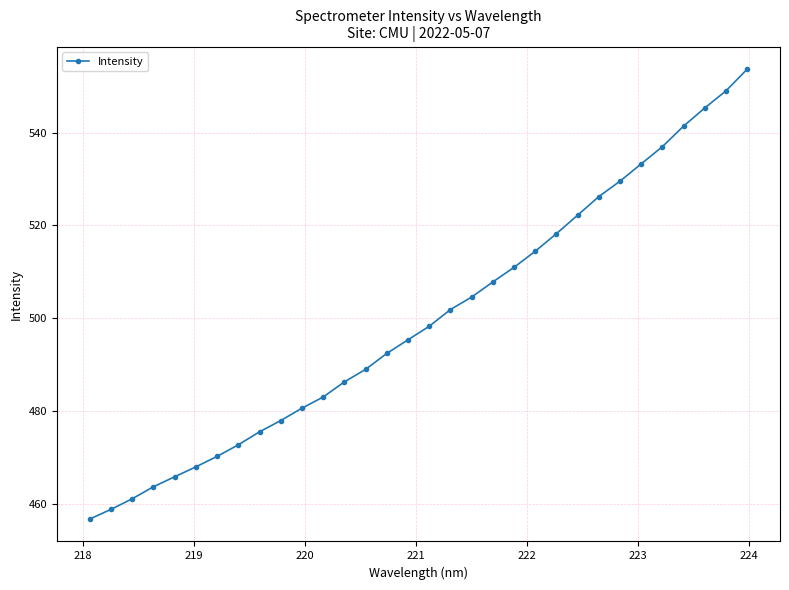

What is the greatest value displayed?

553.6